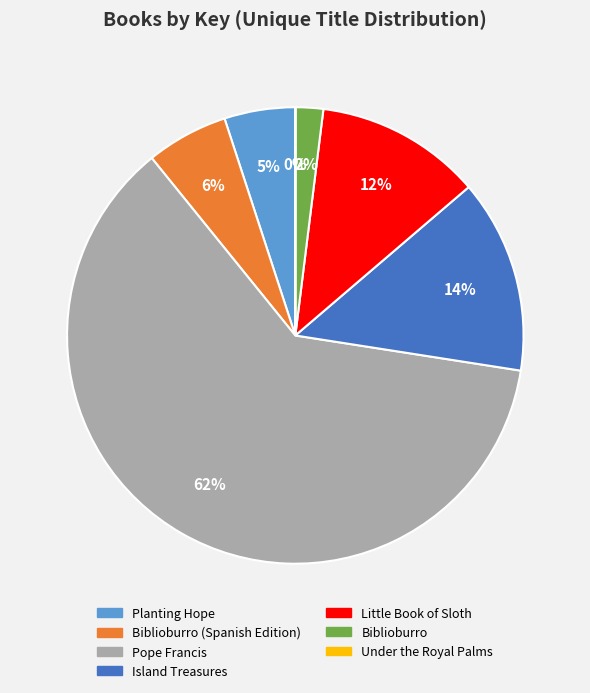

Is there any slice that represents more than half of the pie?

Yes